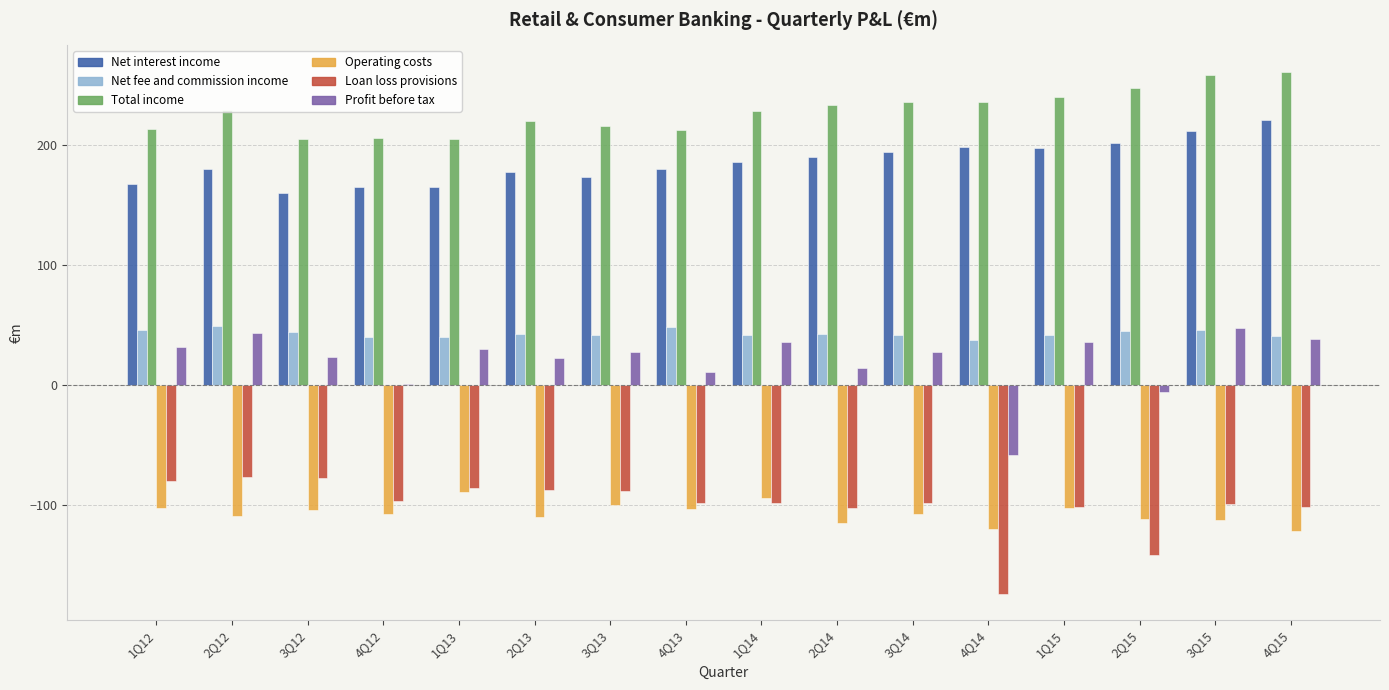

True or false: Total income has a value of 361.8 at 3Q12.

False